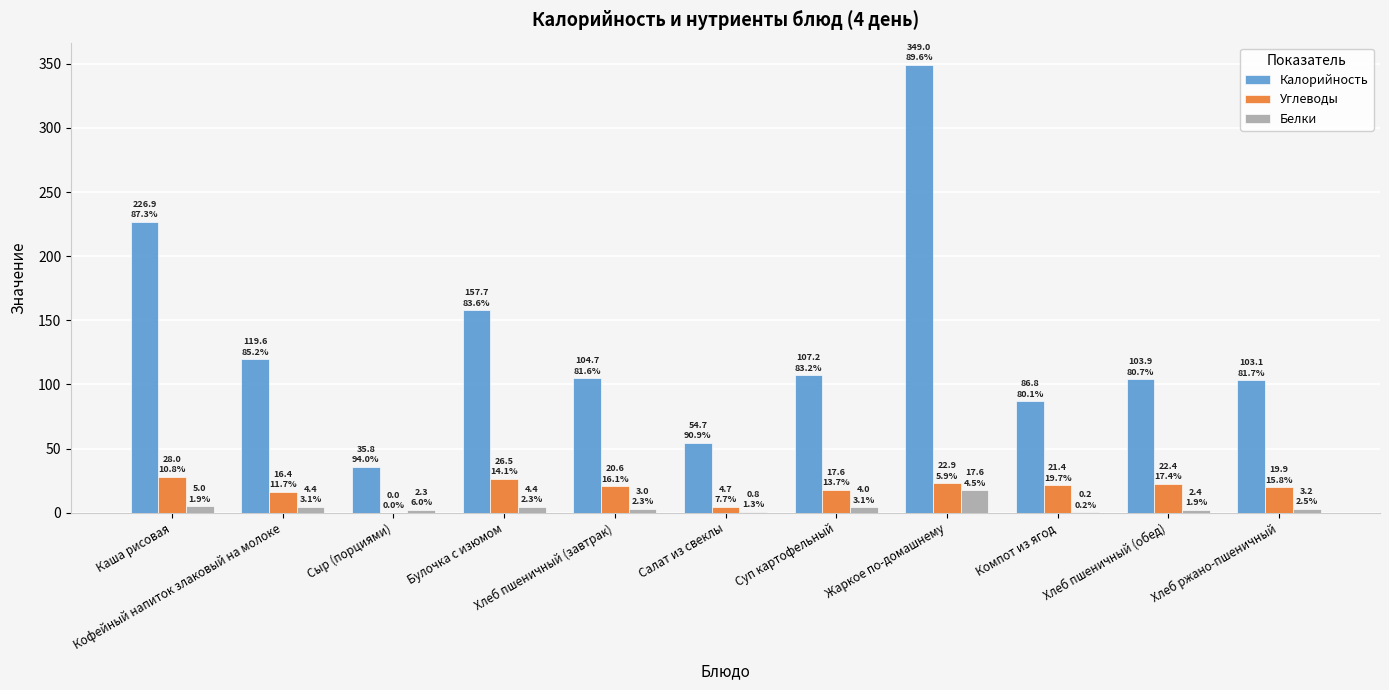

What is the total value across all series at Жаркое по-домашнему?

389.4